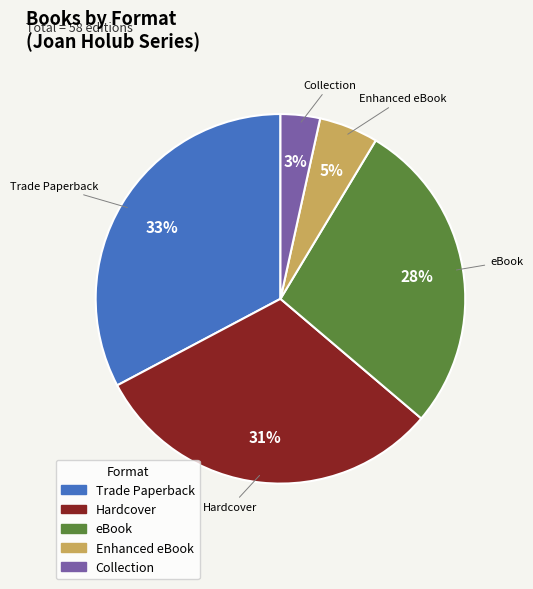

Is there a majority slice in this chart?

No